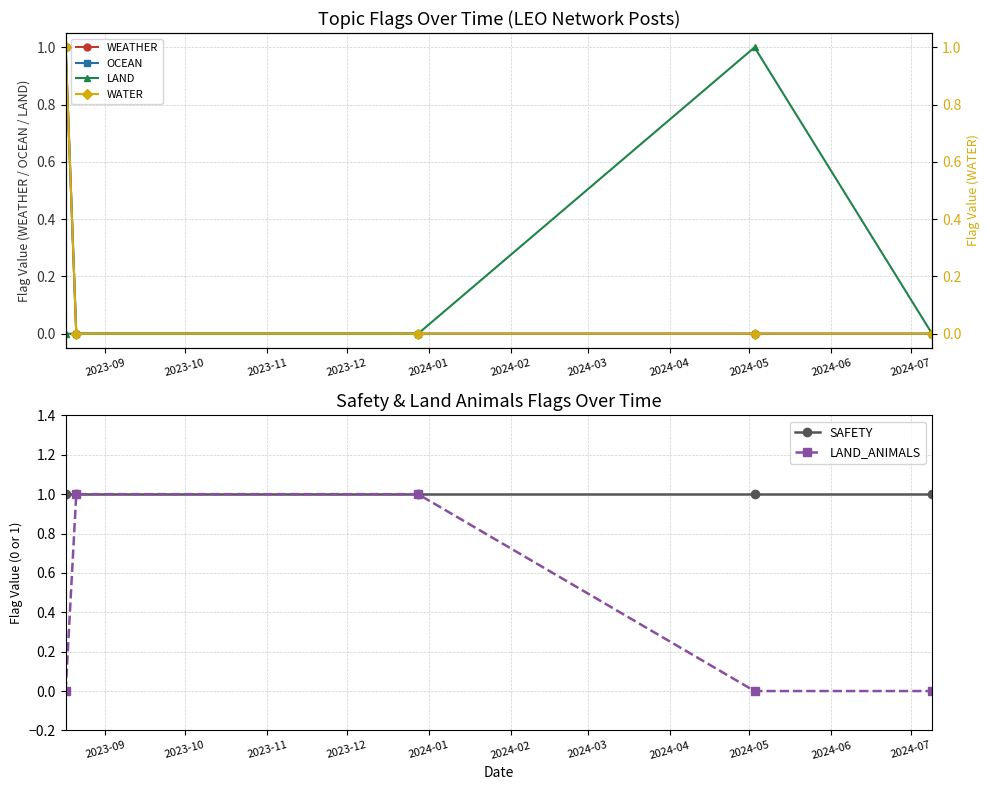

What is the value of the SAFETY point at the 5th from the left?

1